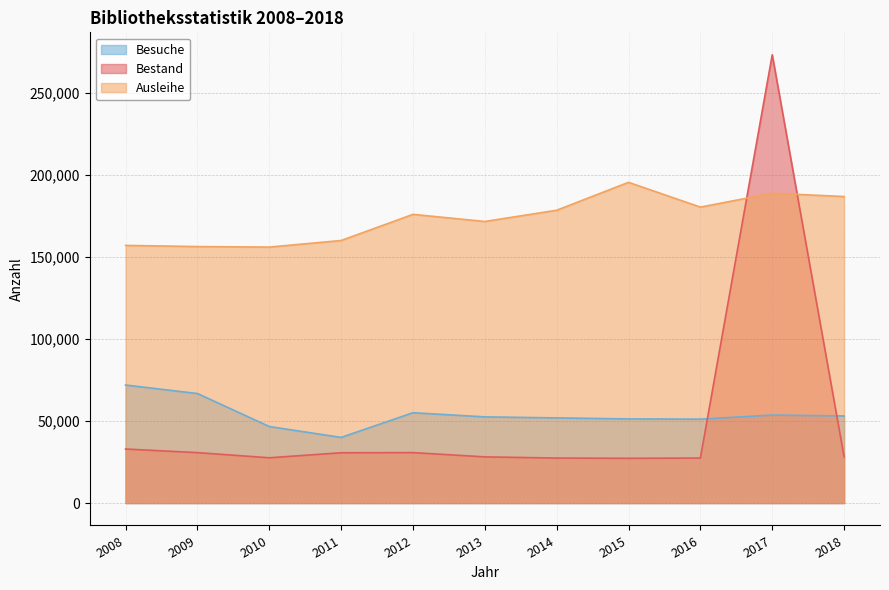

Between which two adjacent categories do Besuche and Bestand first intersect?

2016 and 2017